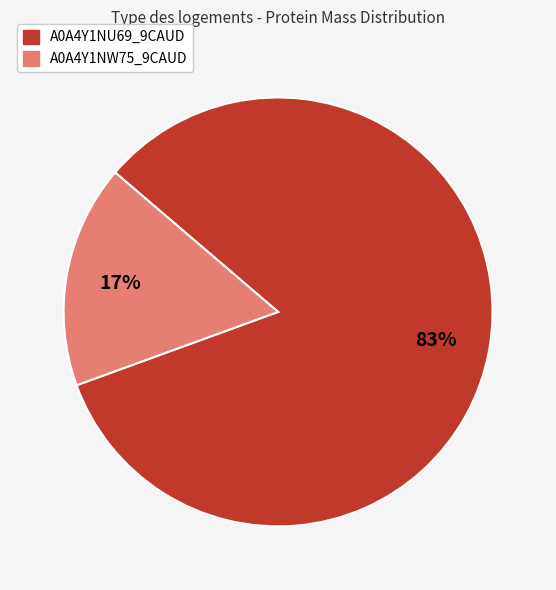

Is there a majority slice in this chart?

Yes